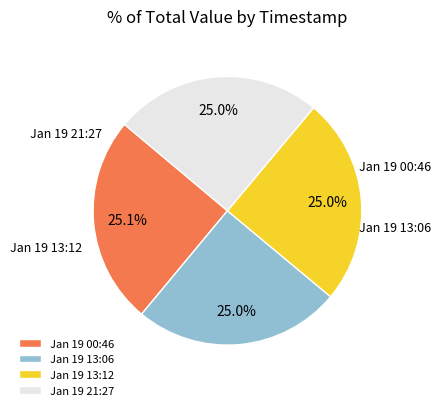

Does any single category account for the majority?

No